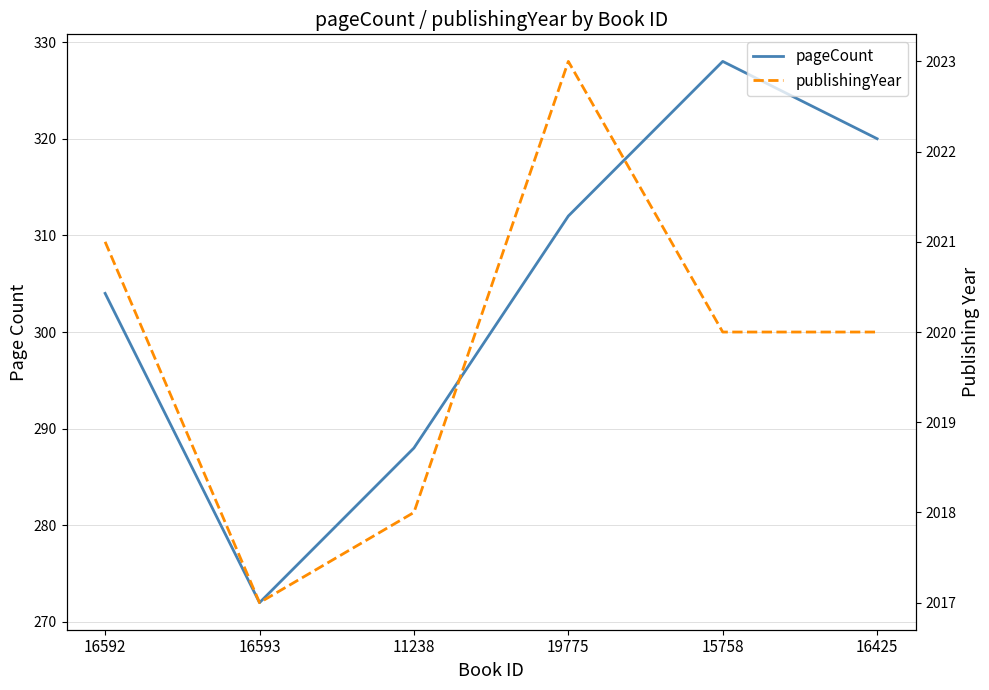

The publishingYear series shows 1109 at 19775. True or false?

False